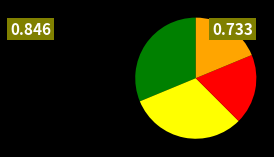

Is there any slice that represents more than half of the pie?

No